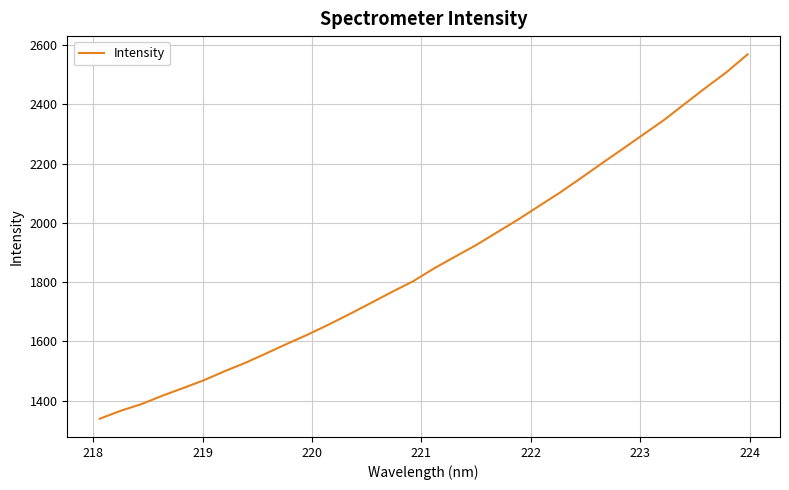

What is the difference between the maximum and minimum values?

1229.7